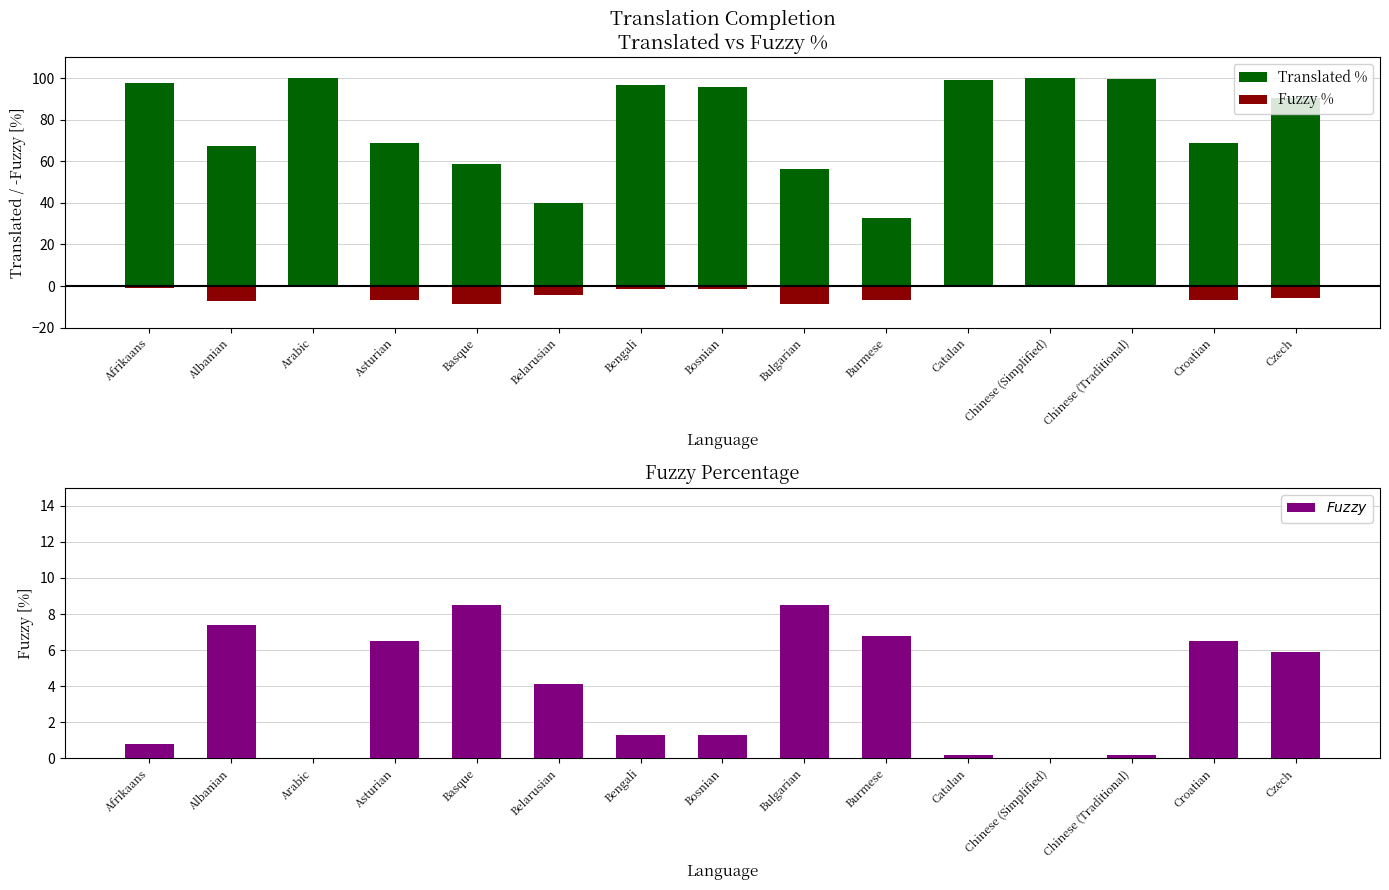

How many bars are there in each group?

3